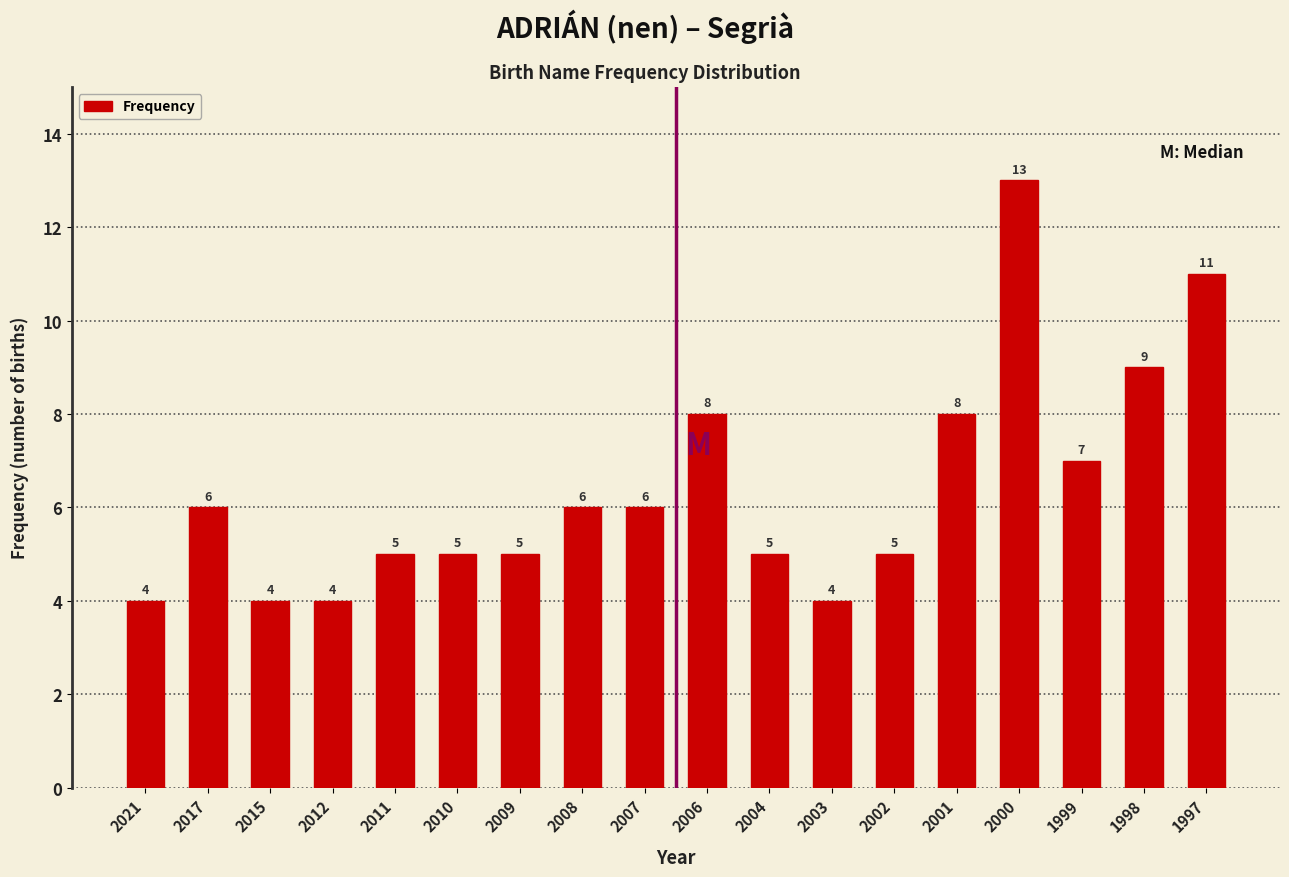

Reading right to left, extract all data points from this chart.

1997=11	1998=9	1999=7	2000=13	2001=8	2002=5	2003=4	2004=5	2006=8	2007=6	2008=6	2009=5	2010=5	2011=5	2012=4	2015=4	2017=6	2021=4